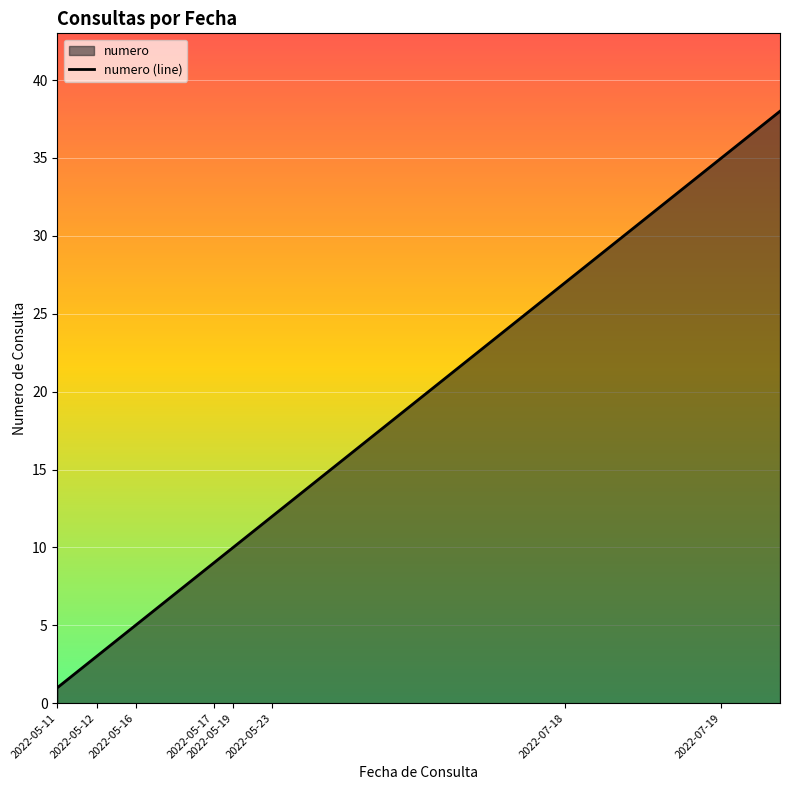

List the labels in order of value, smallest first.

2022-05-11, 2022-05-11, 2022-05-12, 2022-05-12, 2022-05-16, 2022-05-16, 2022-05-16, 2022-05-16, 2022-05-17, 2022-05-19, 2022-05-19, 2022-05-23, 2022-05-23, 2022-05-23, 2022-05-23, 2022-05-23, 2022-05-23, 2022-05-23, 2022-05-23, 2022-05-23, 2022-05-23, 2022-05-23, 2022-05-23, 2022-05-23, 2022-05-23, 2022-05-23, 2022-07-18, 2022-07-18, 2022-07-18, 2022-07-18, 2022-07-18, 2022-07-18, 2022-07-18, 2022-07-18, 2022-07-19, 2022-07-19, 2022-07-19, 2022-07-19